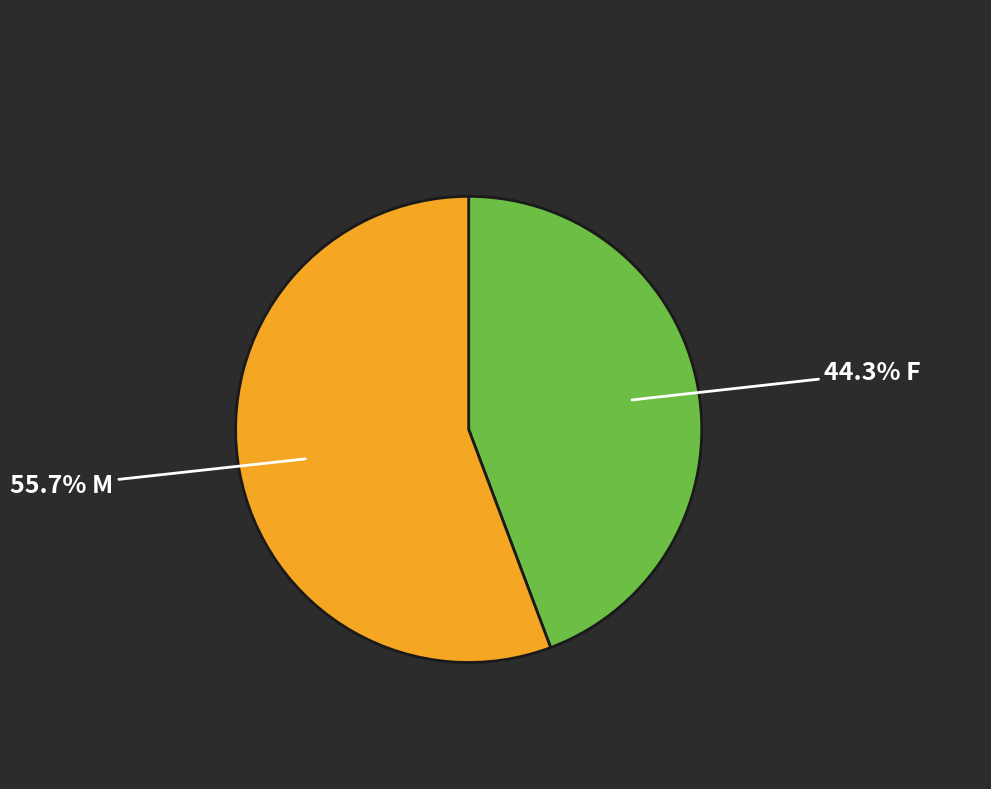

Is there a majority slice in this chart?

Yes